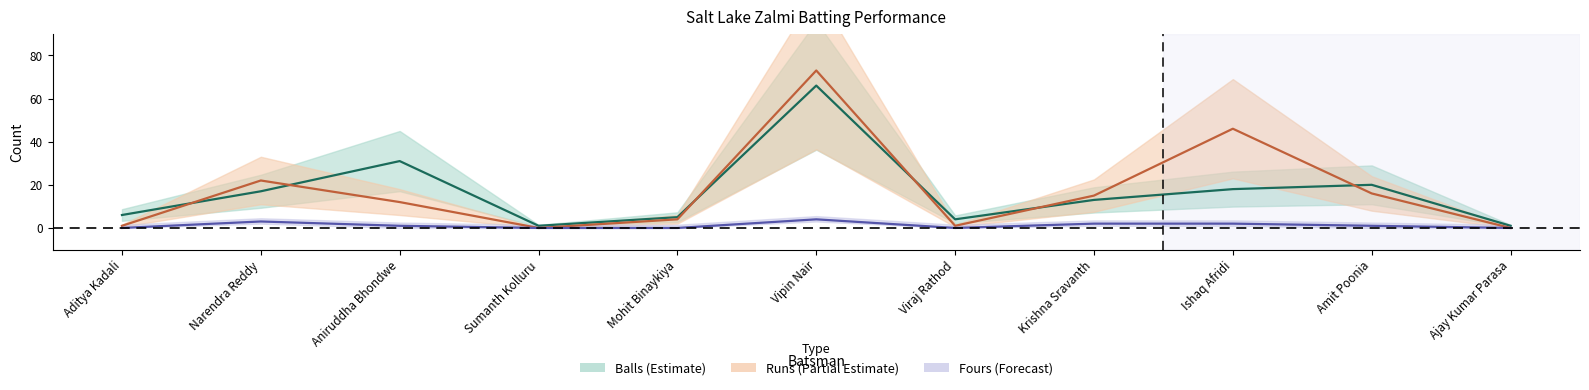

What are all the series names shown in the legend?

Balls, Runs, Fours